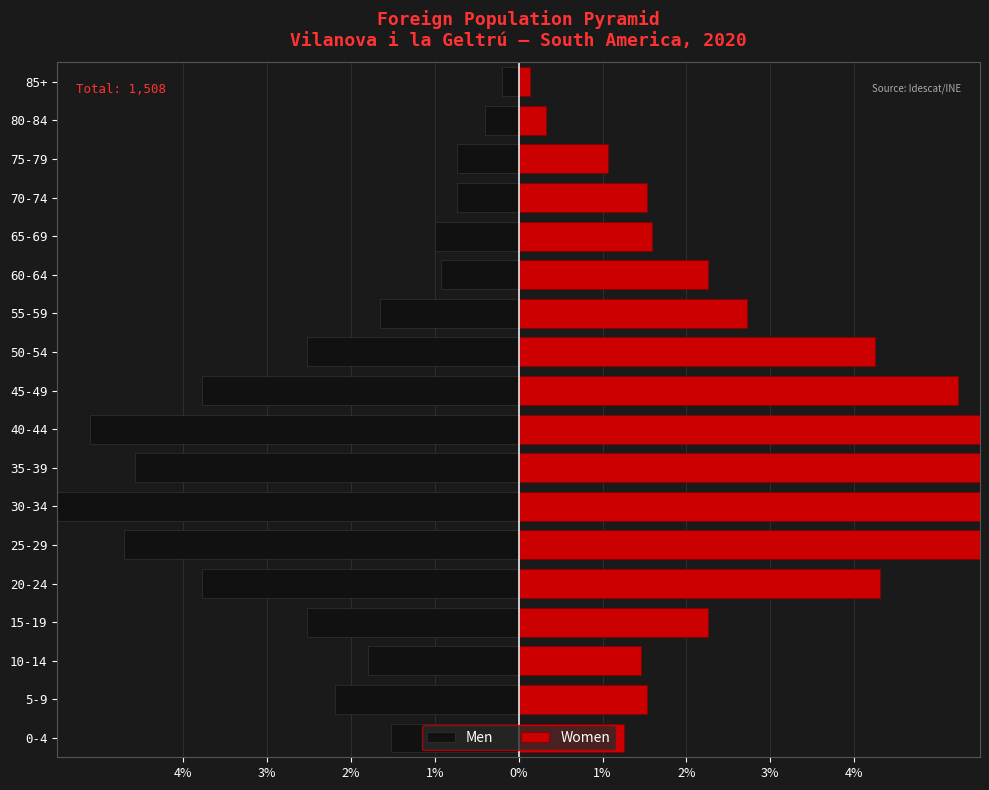

What is the difference between the second highest and second lowest values in the Men series?

4.7